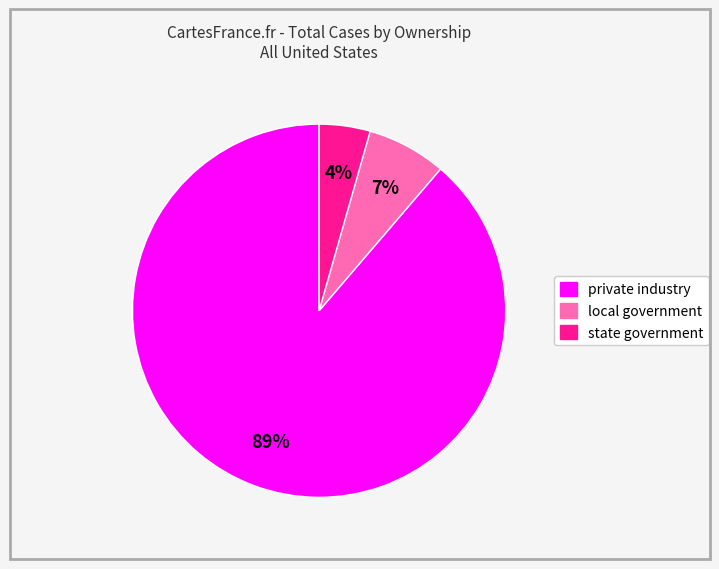

Between private industry and local government, which is larger?

private industry